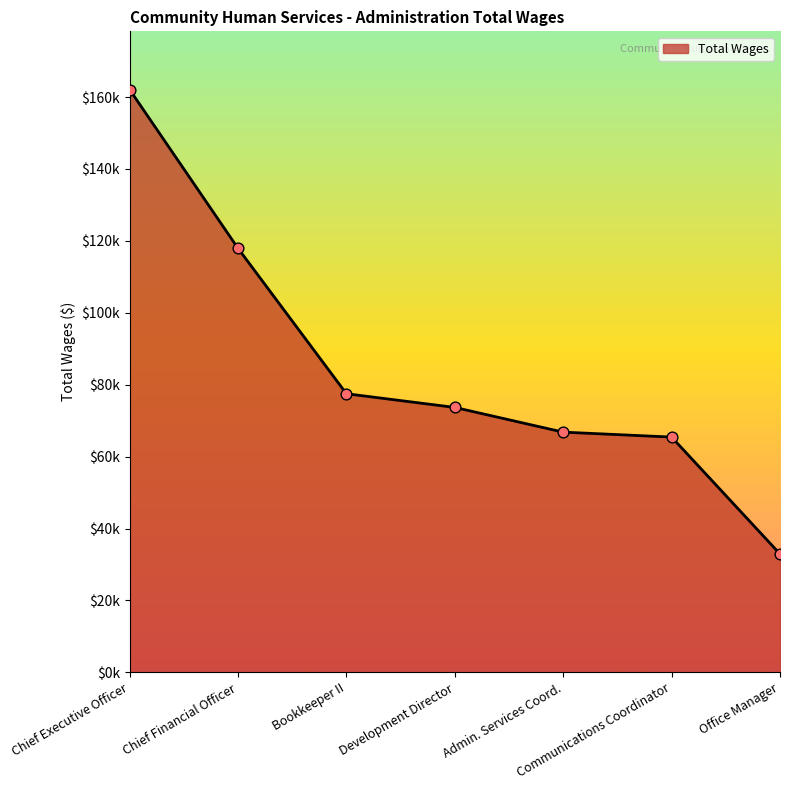

Between Chief Financial Officer and Development Director, which is larger?

Chief Financial Officer